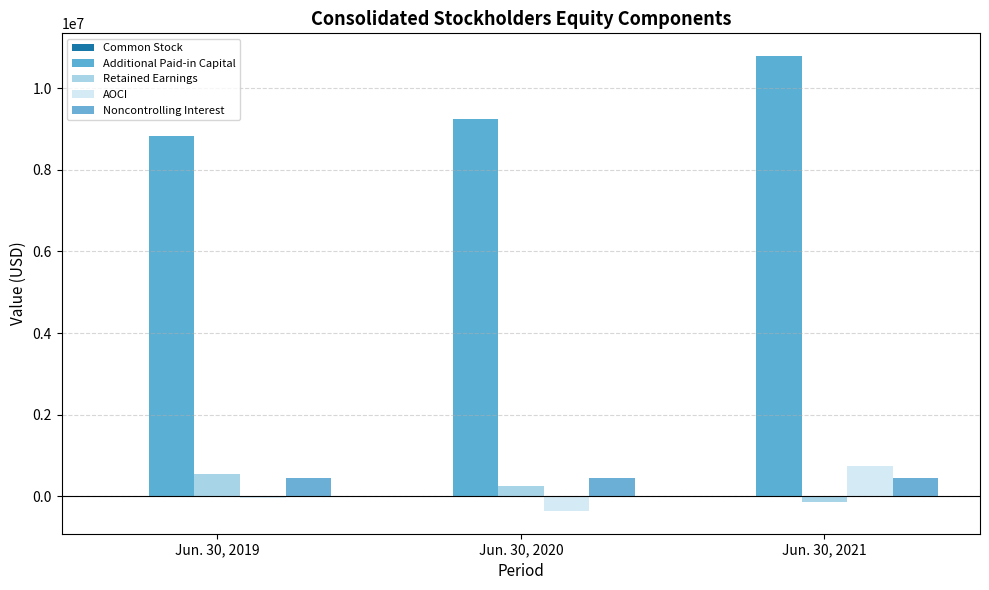

At how many categories does at least one series exceed 8134950?

3